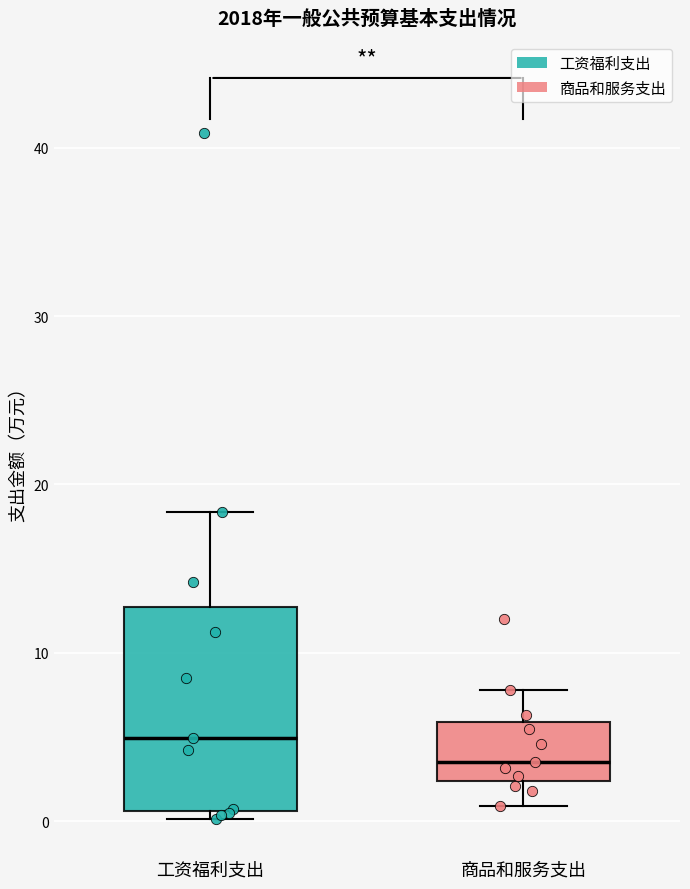

Reading left to right, transcribe this box plot: for each box, give where its median line is, the range the box spans, and where its two whiskers end, as read against the y-axis. The values are not printed on the chart, so give them approximately, as read against the axis.

工资福利支出: median 5, box 1 to 13, whiskers 0 to 18
商品和服务支出: median 4, box 2 to 6, whiskers 1 to 8